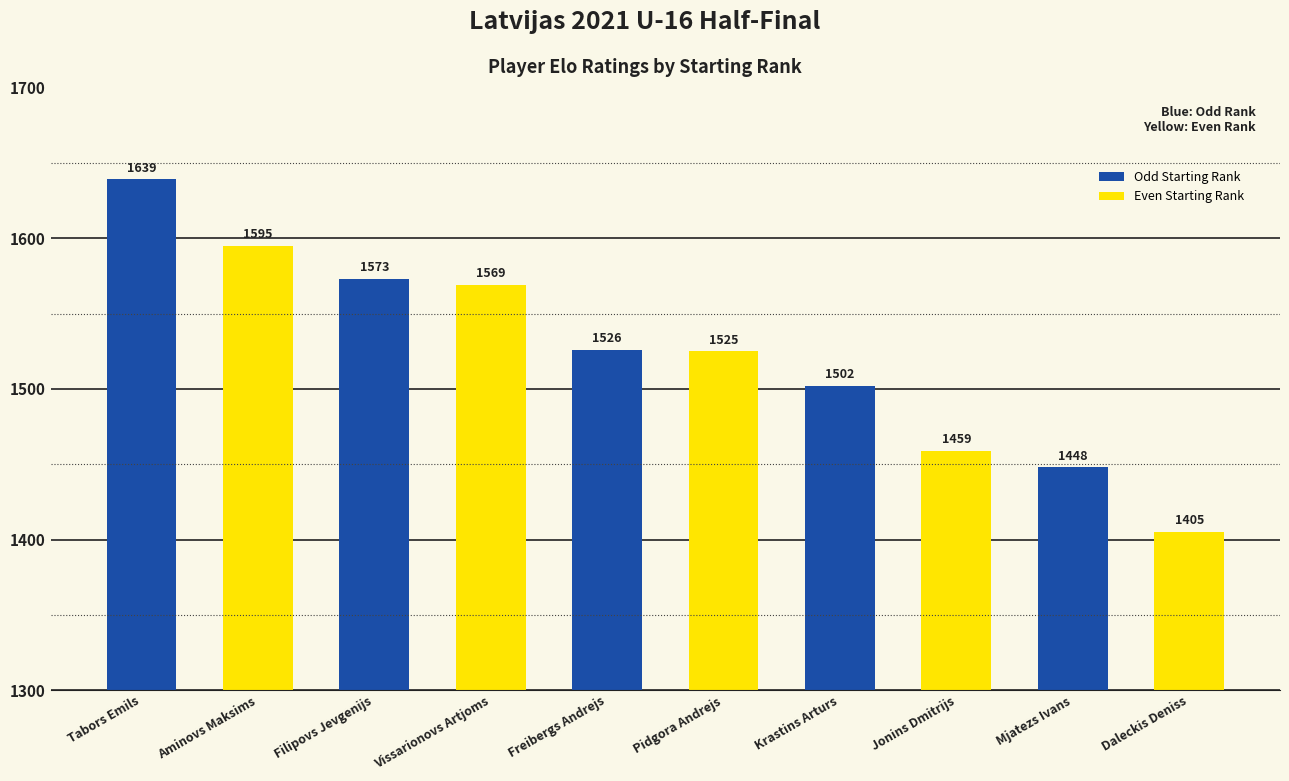

List the labels in order of value, smallest first.

Daleckis Deniss, Mjatezs Ivans, Jonins Dmitrijs, Krastins Arturs, Pidgora Andrejs, Freibergs Andrejs, Vissarionovs Artjoms, Filipovs Jevgenijs, Aminovs Maksims, Tabors Emils